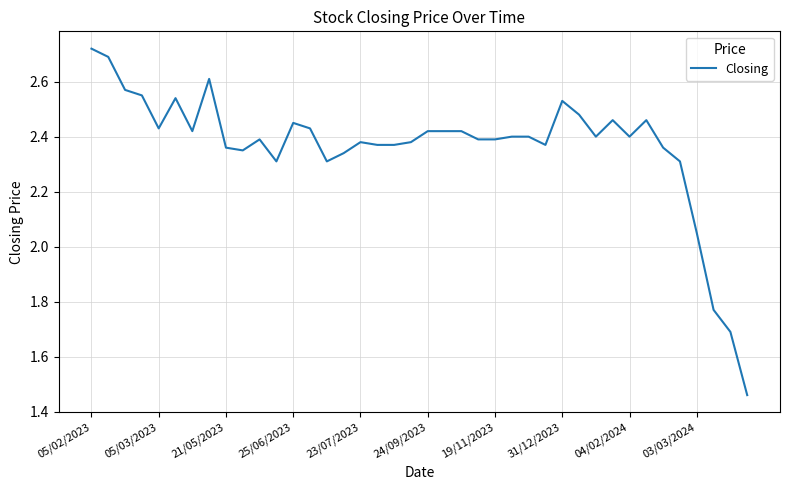

What is the difference between the maximum and minimum values?

1.3